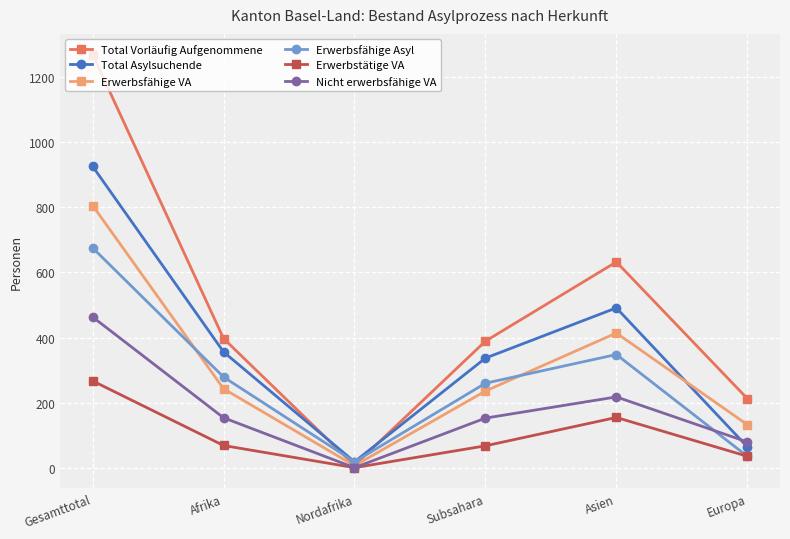

What is the label of the 4th point from the left?

Subsahara